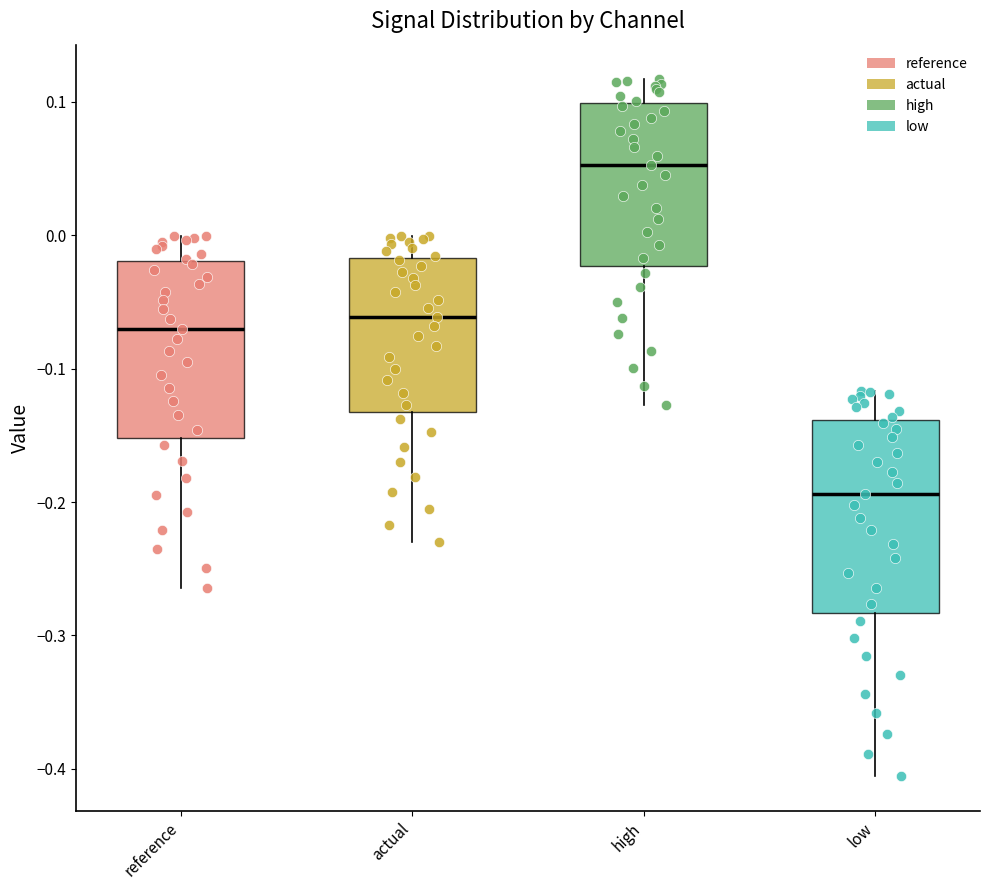

Reading left to right, read every box against the y-axis: the position of its median line, the range the box covers, and the ends of its whiskers. The values are not printed on the chart, so give them approximately, as read against the axis.

reference: median -0.07, box -0.15 to -0.02, whiskers -0.26 to 0.00
actual: median -0.06, box -0.13 to -0.02, whiskers -0.23 to 0.00
high: median 0.05, box -0.02 to 0.10, whiskers -0.13 to 0.12
low: median -0.19, box -0.28 to -0.14, whiskers -0.41 to -0.12